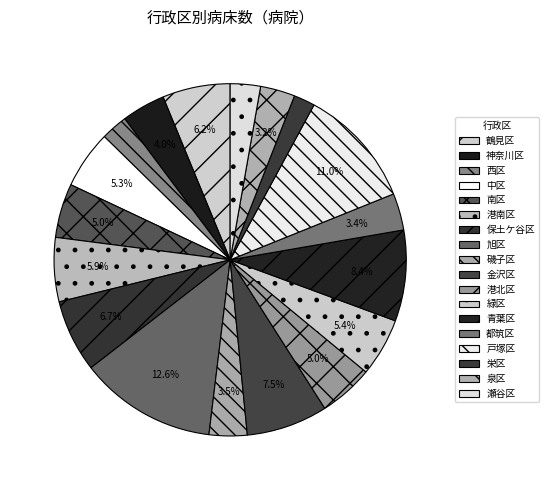

To the nearest percent, what is the combined percentage of 保土ケ谷区 and 南区?

12%